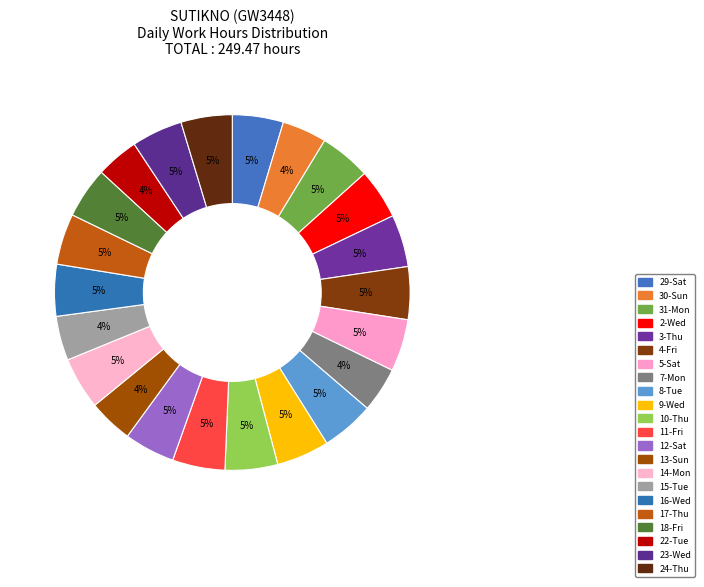

To the nearest percent, what portion does 12-Sat represent?

5%